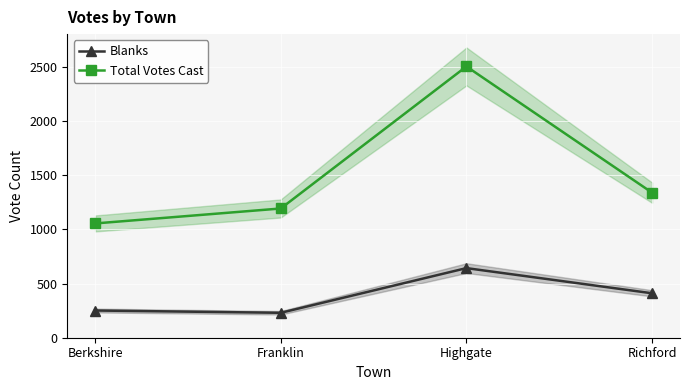

What is the value of the Total Votes Cast point at the 3rd from the left?

2502